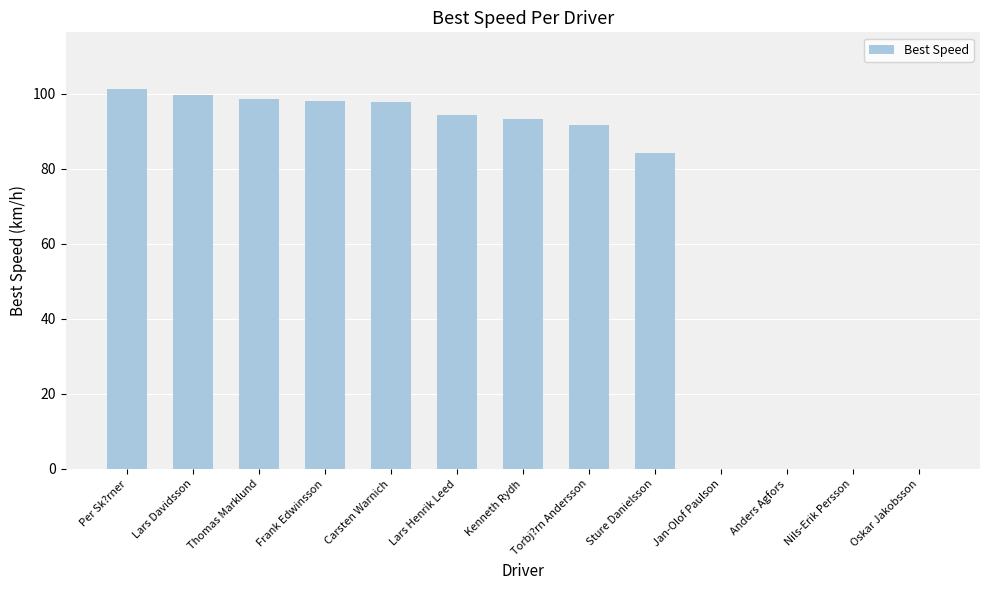

Where is the data nearest to the value 50?

Sture Danielsson